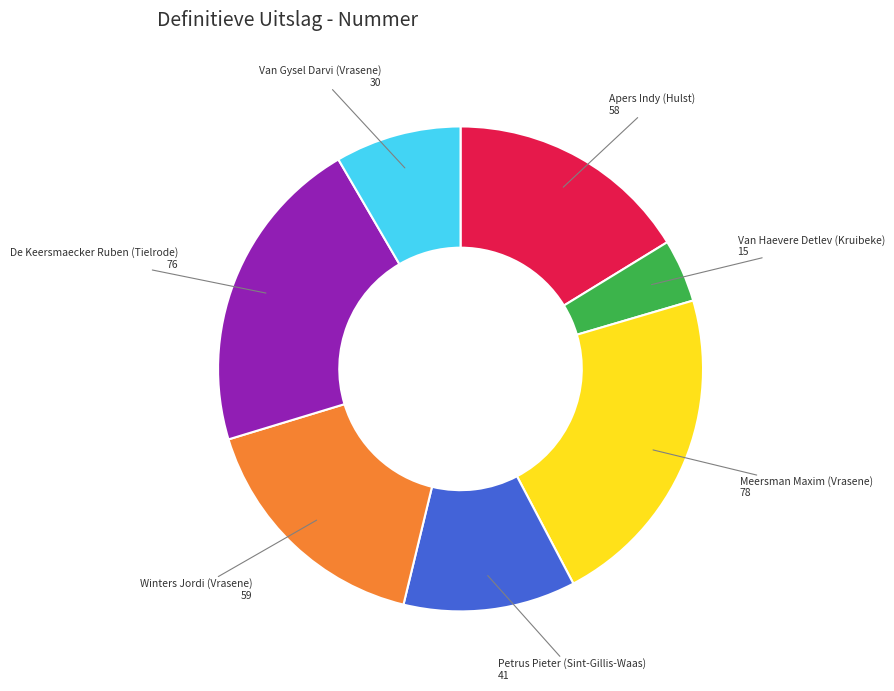

Is the sum of Petrus Pieter (Sint-Gillis-Waas) and Winters Jordi (Vrasene) greater than half?

No